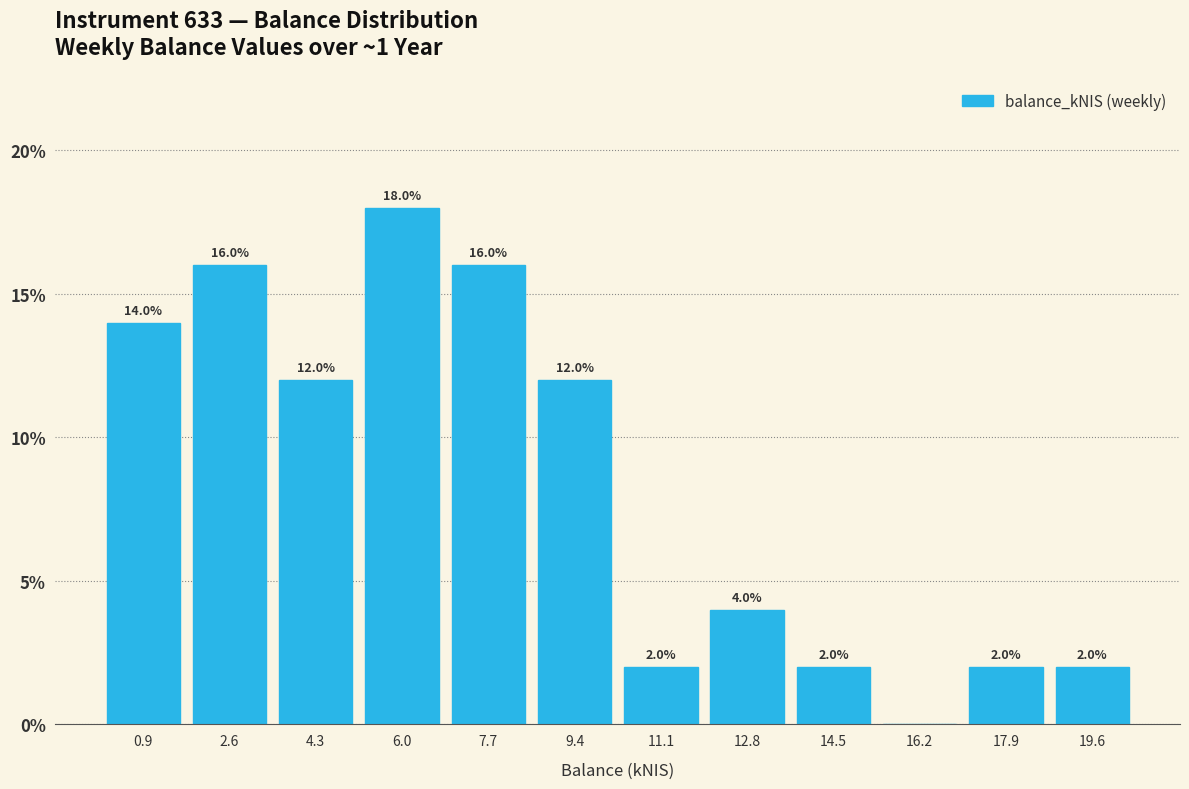

Which range on the x-axis has the tallest bar?

5.2 to 6.8